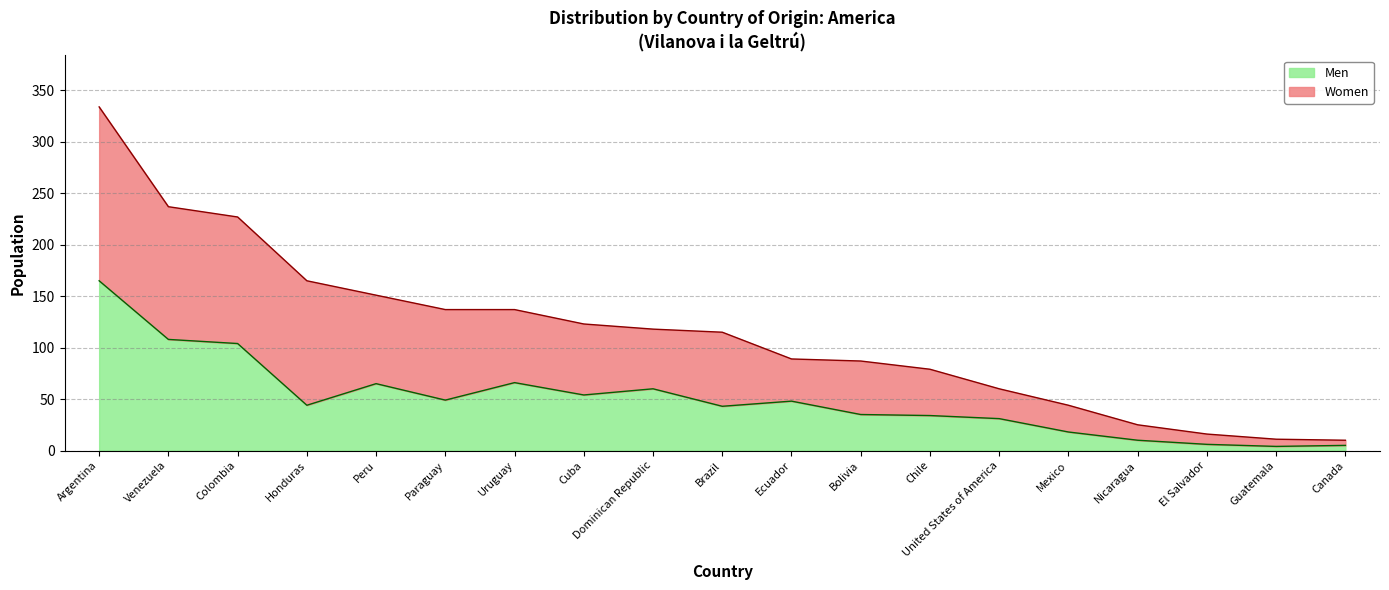

Reading left to right, what are all the values shown in this chart?

Men: 165	108	104	44	65	49	66	54	60	43	48	35	34	31	18	10	6	4	5
Women: 334	237	227	165	151	137	137	123	118	115	89	87	79	60	44	25	16	11	10